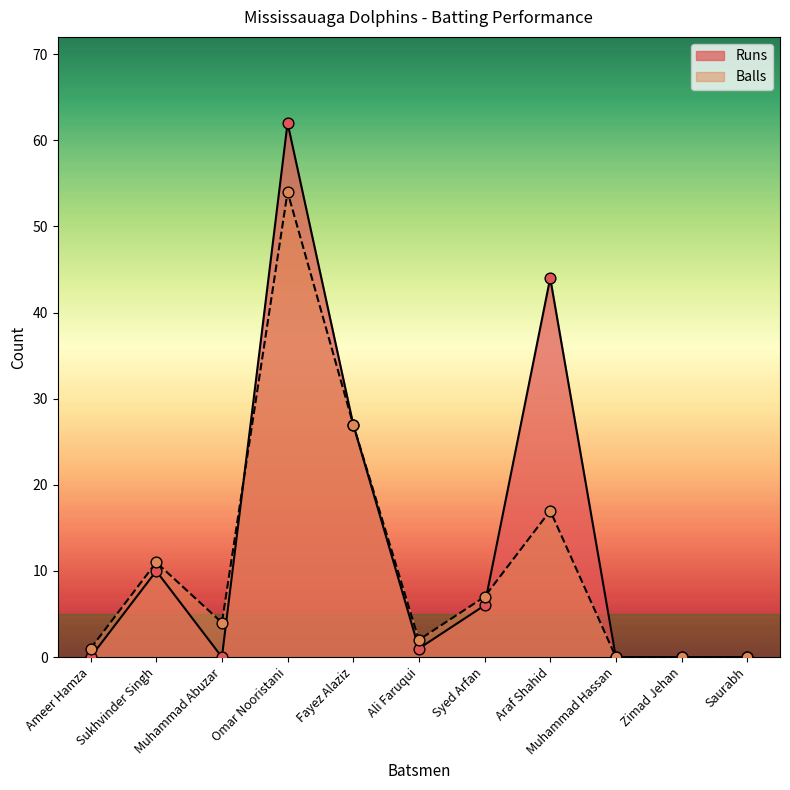

What is the total value across all series at Muhammad Abuzar?

4